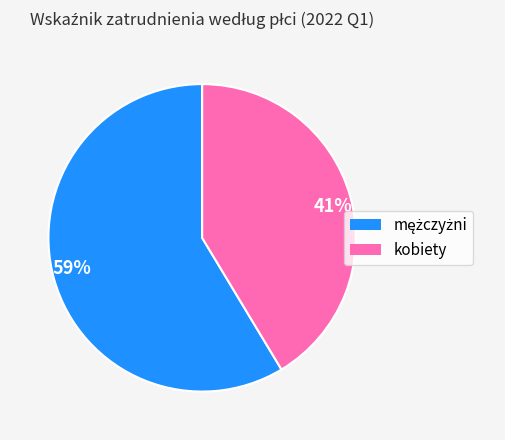

Is there a majority slice in this chart?

Yes